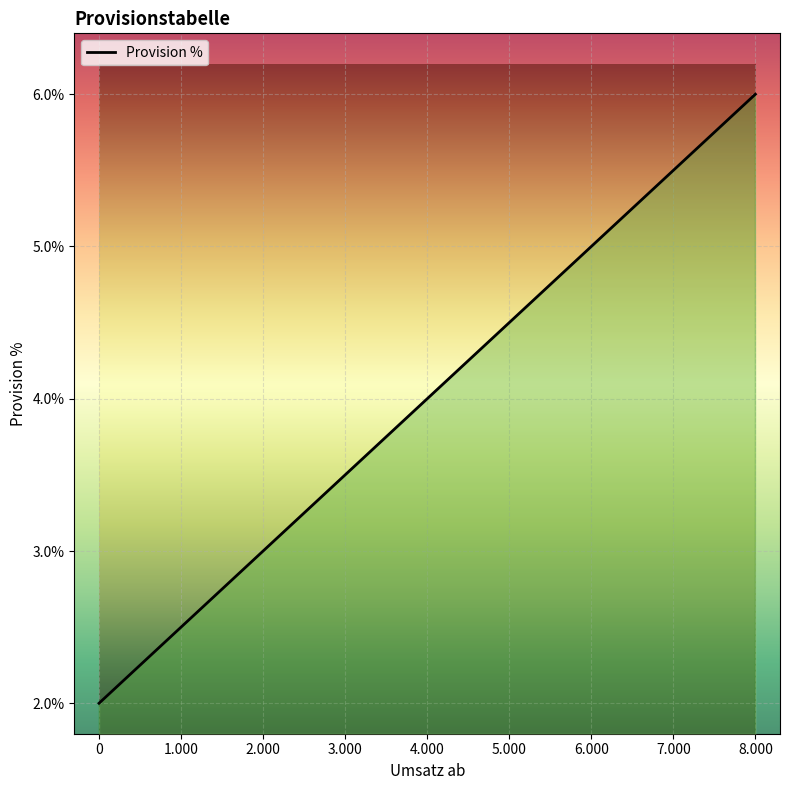

How many categories are shown in the chart?

9